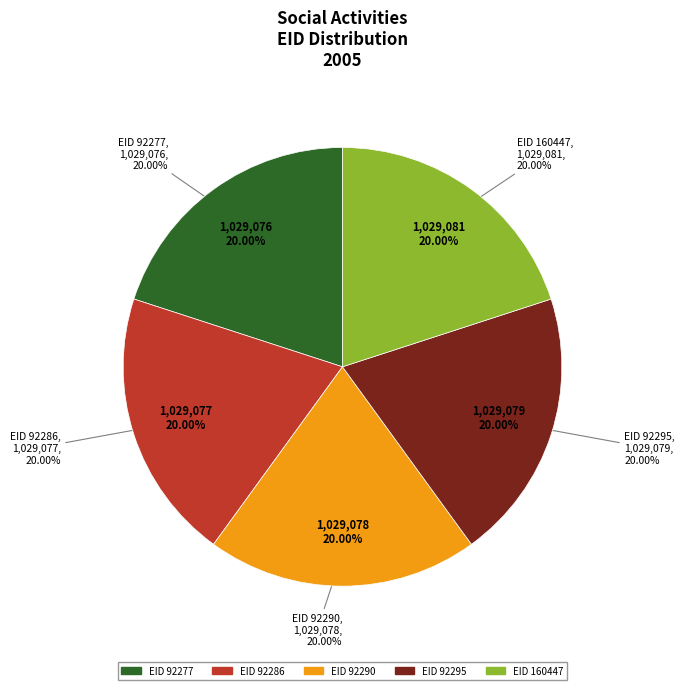

To the nearest percent, what is the combined percentage of 92286 and 160447?

40%